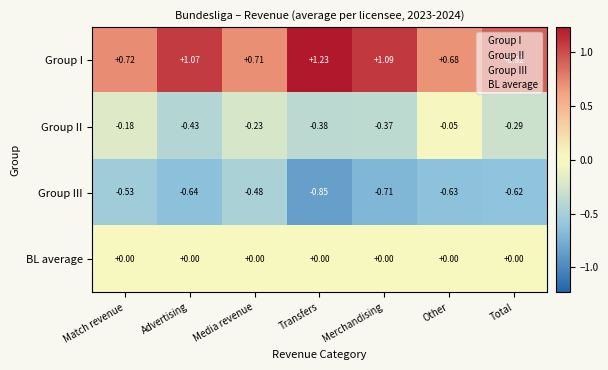

Where is Group II nearest to the value 0?

Other